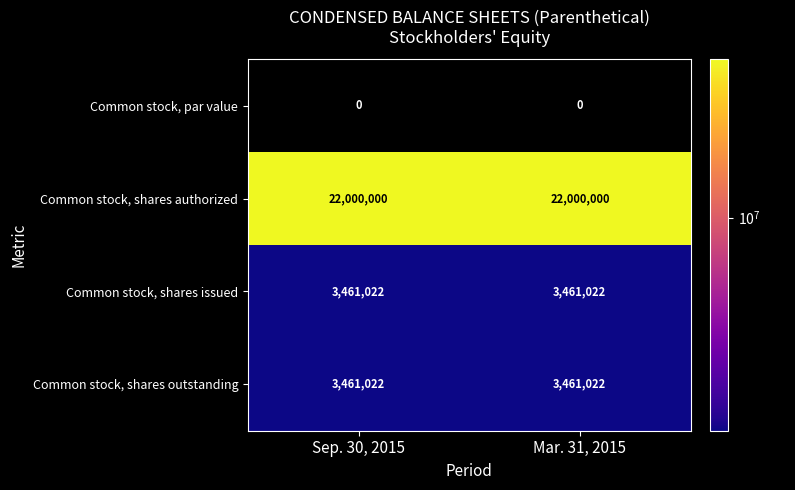

What is the sum of the Common stock, shares authorized values at Sep. 30, 2015 and Mar. 31, 2015?

44000000